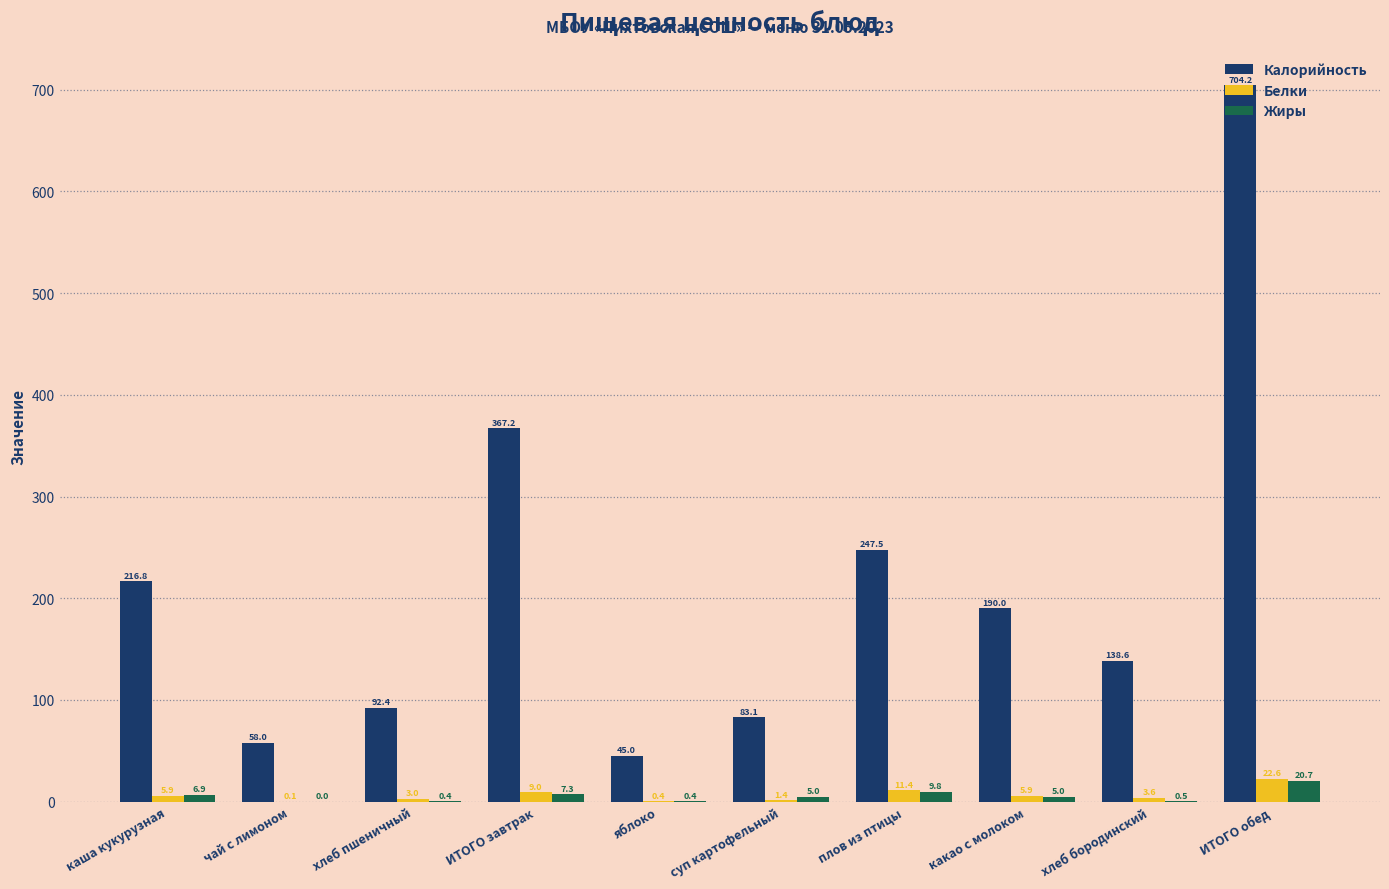

The Калорийность series shows 100.7 at чай с лимоном. True or false?

False